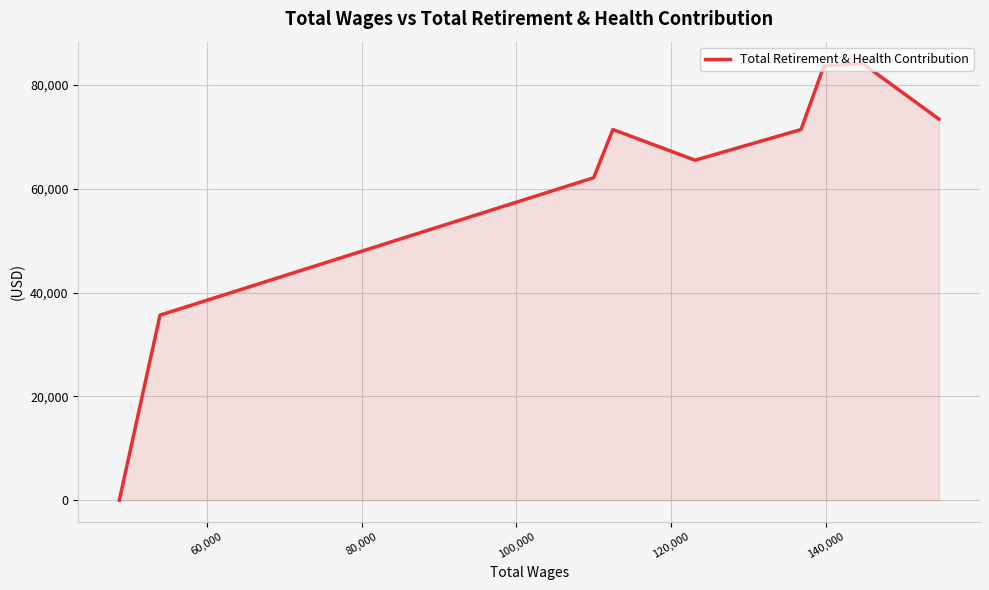

What is the sum of all values?

547287